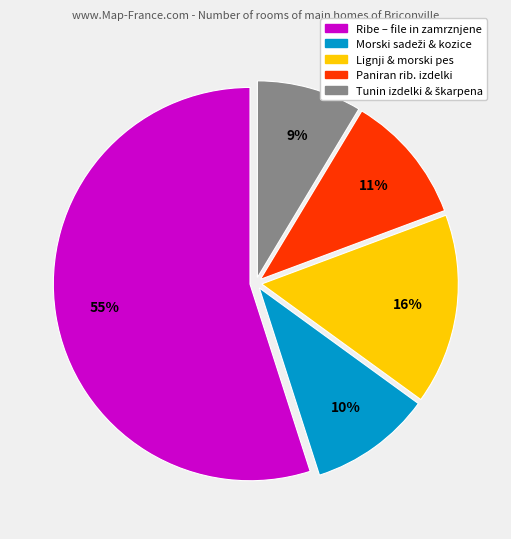

Is there a majority slice in this chart?

Yes